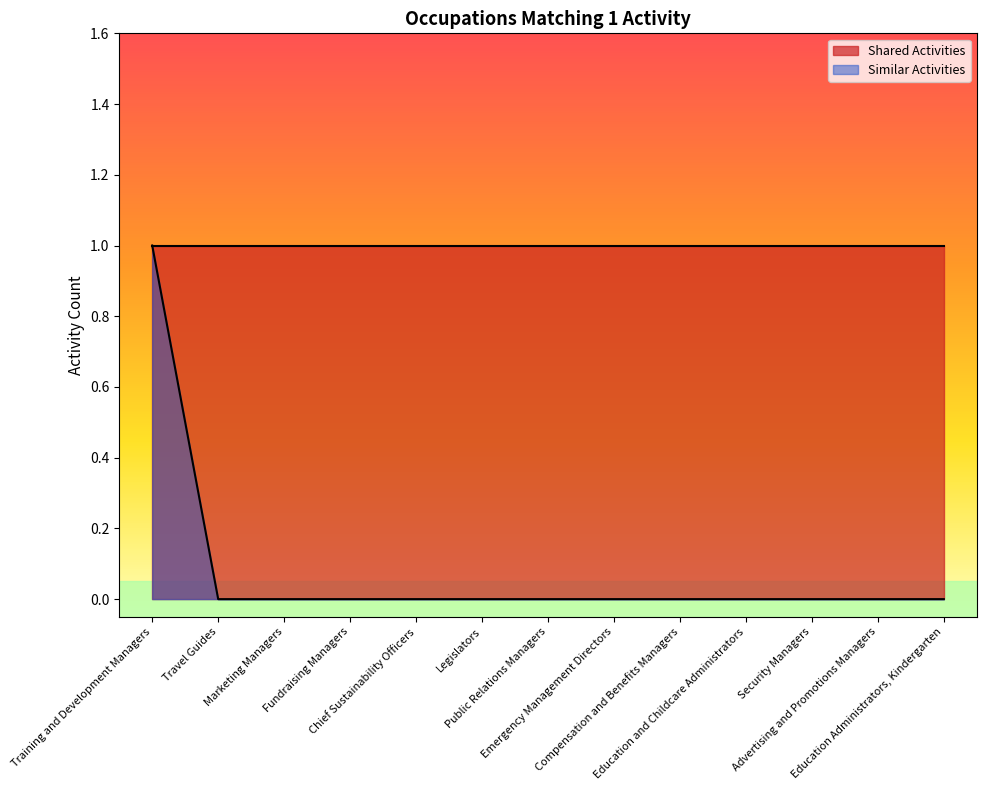

True or false: the data shows 1 at Compensation and Benefits Managers.

False